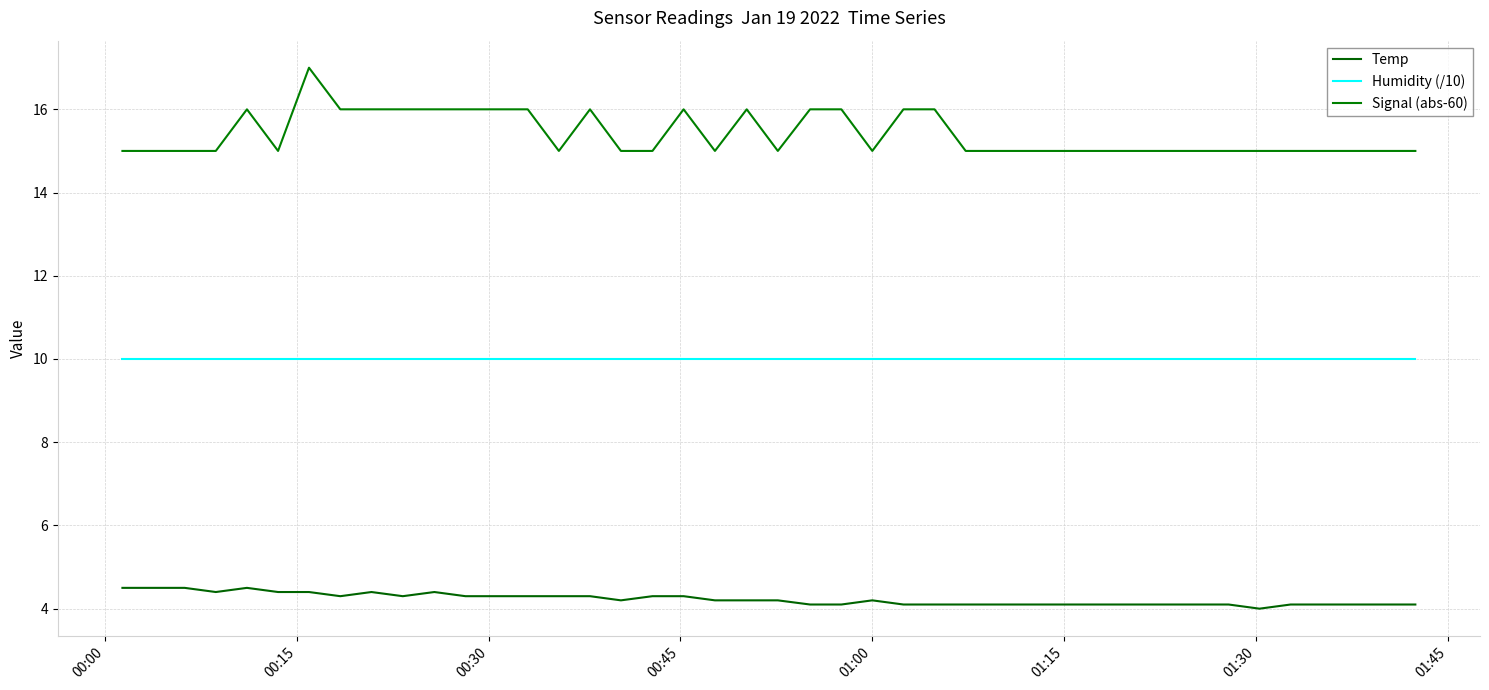

Does the chart have visible grid lines?

Yes